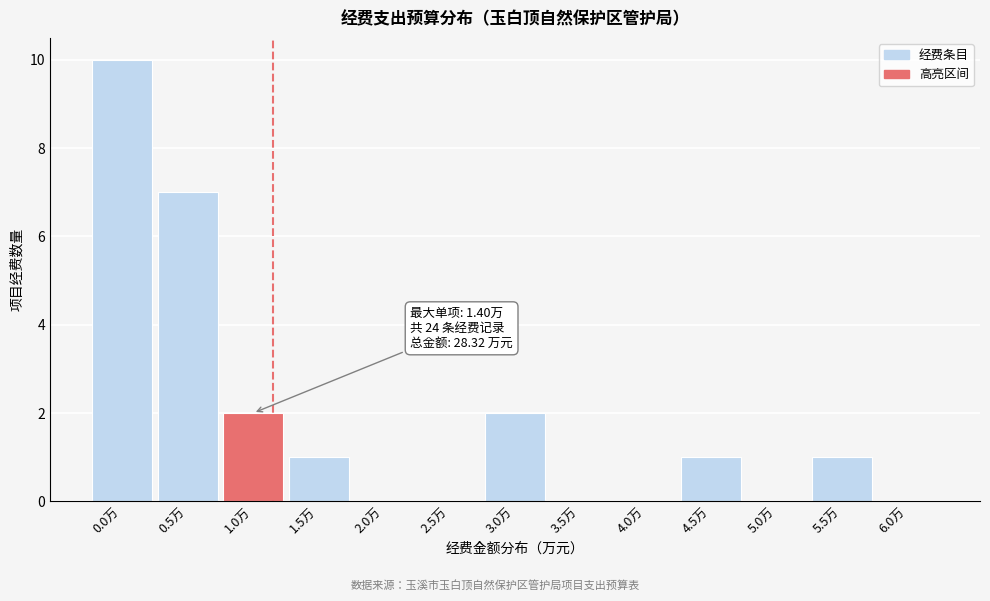

Reading left to right, transcribe all the data shown in this chart.

0.0万=10	0.5万=7	1.0万=2	1.5万=1	2.0万=0	2.5万=0	3.0万=2	3.5万=0	4.0万=0	4.5万=1	5.0万=0	5.5万=1	6.0万=0